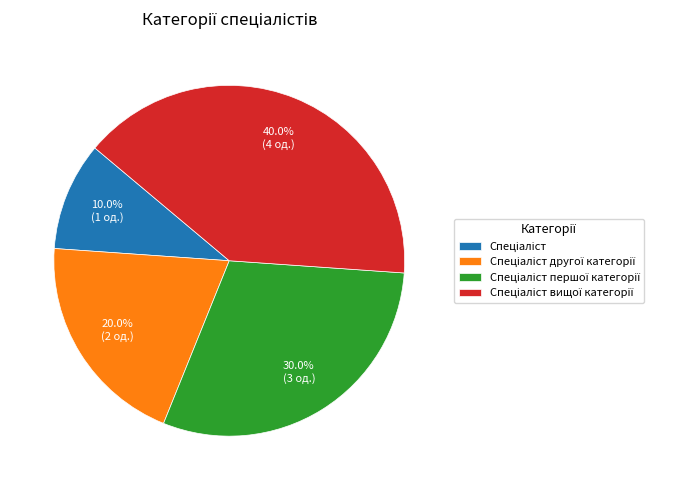

Is there any slice that represents more than half of the pie?

No